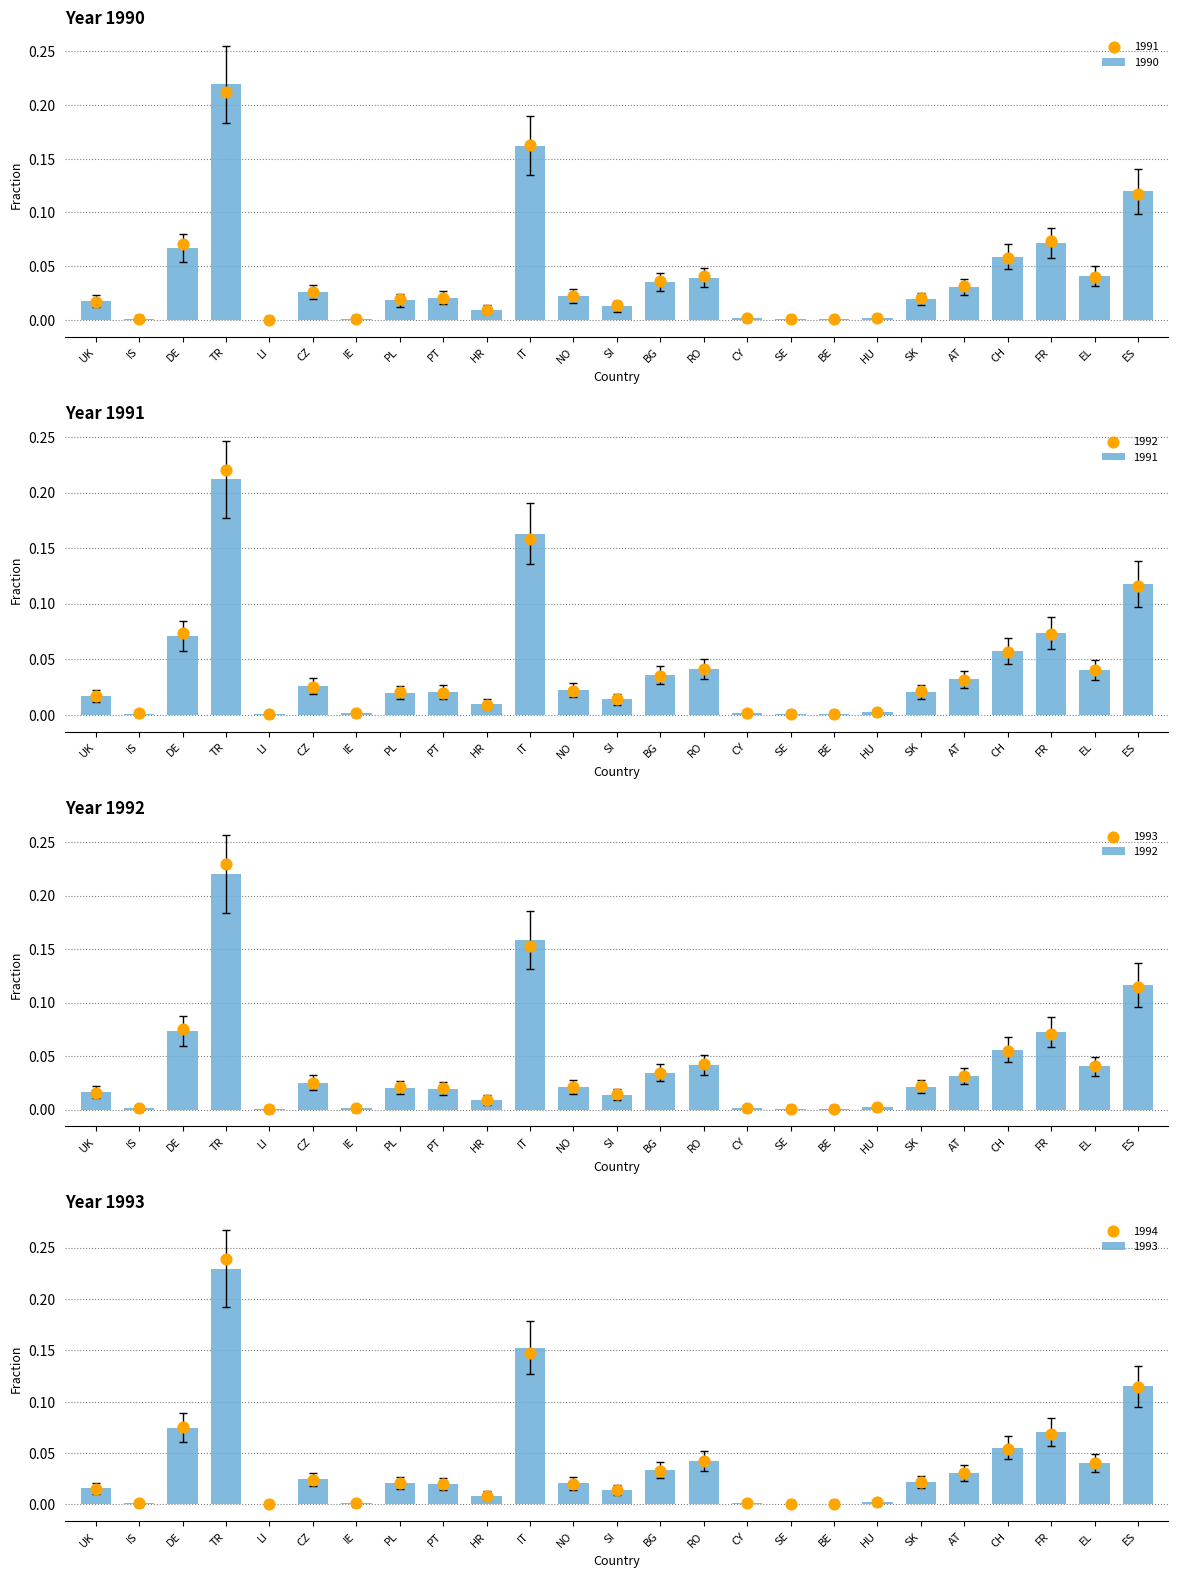

The 1990 series shows 0.1 at RO. True or false?

False